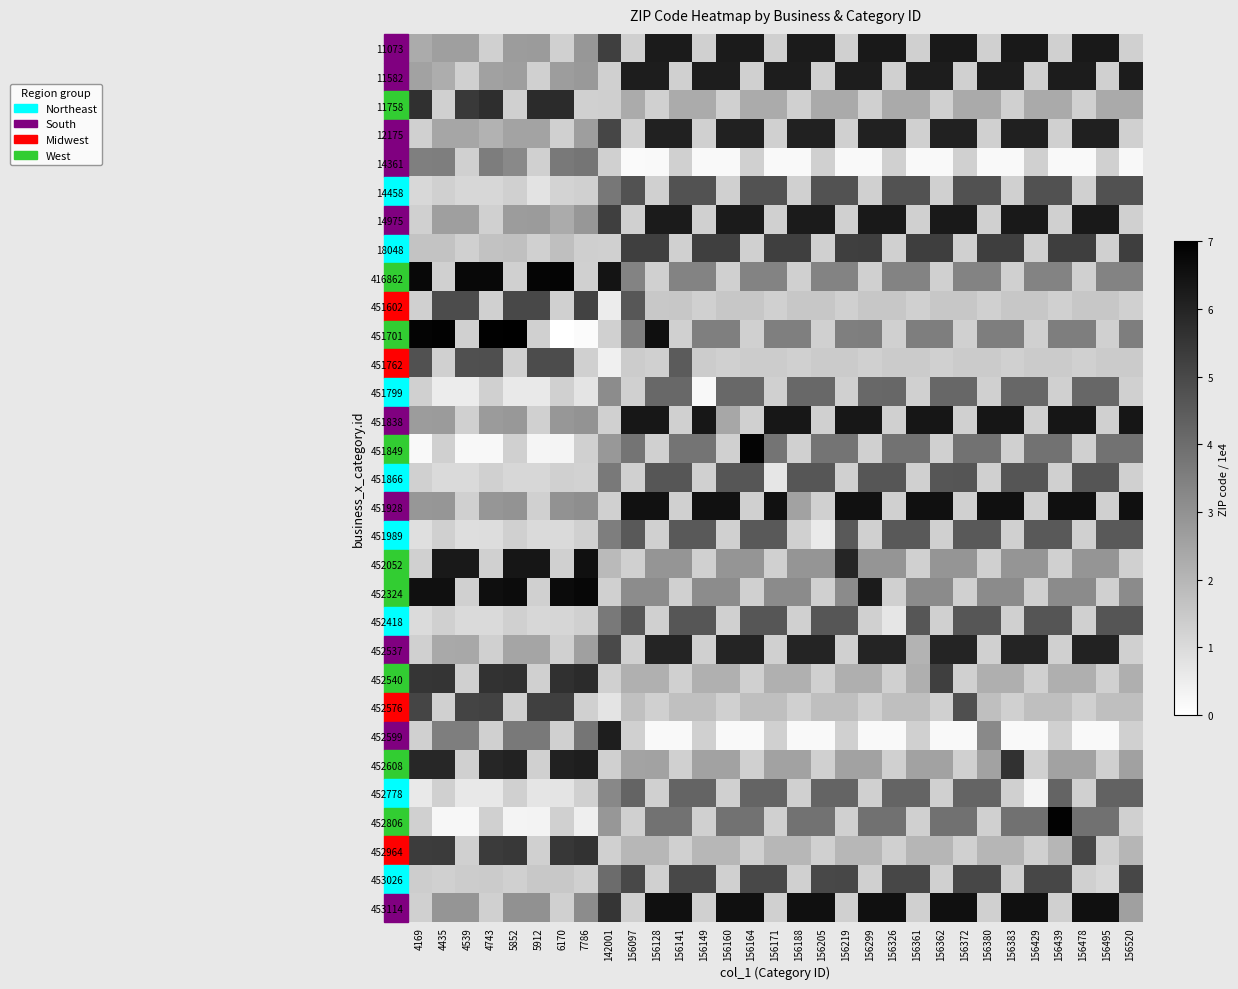

Which series has the largest range (max minus min)?

451701